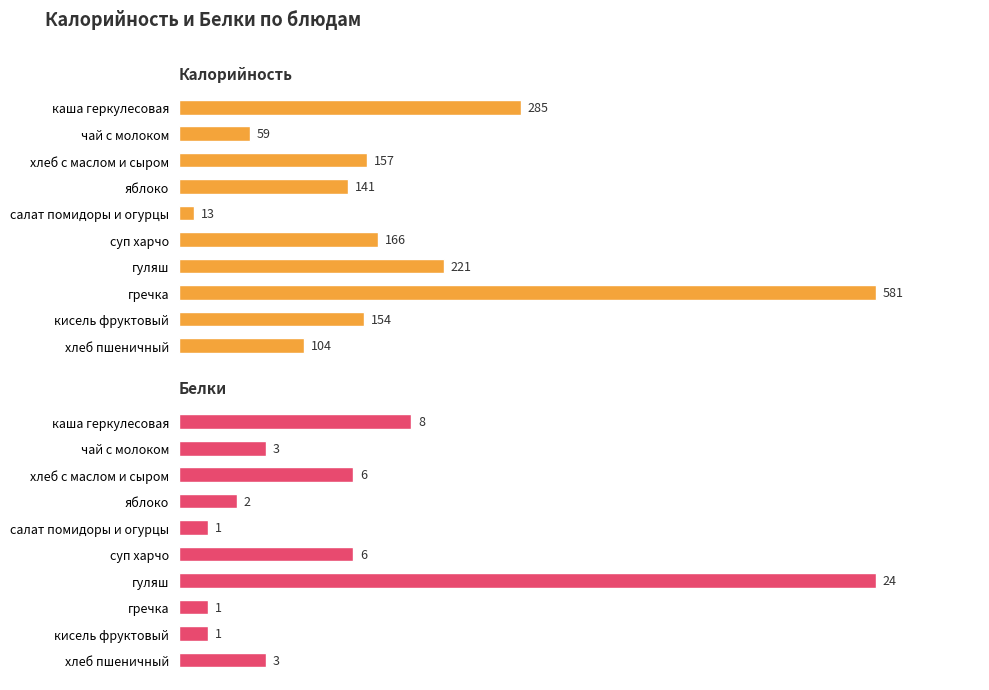

How many values in the Калорийность series are below 157?

5